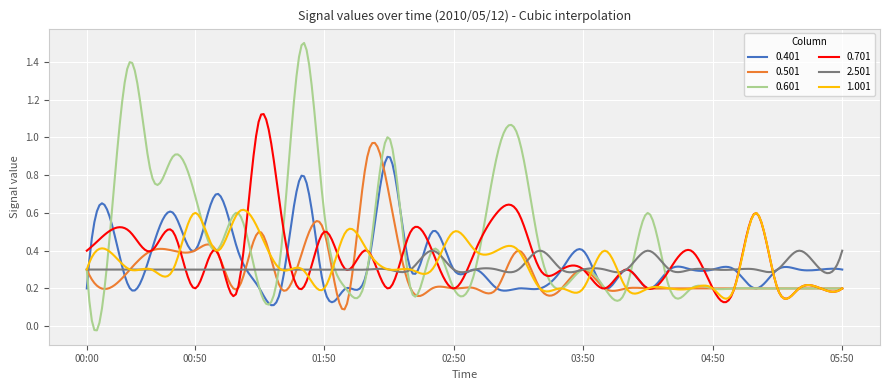

List the series in order of their peak value, highest first.

0.601, 0.701, 0.501, 0.401, 1.001, 2.501